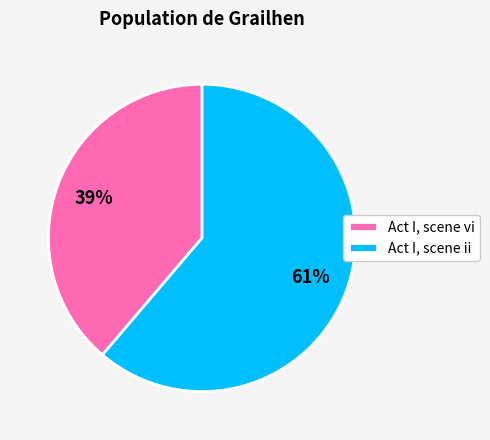

To the nearest percent, what percentage of the pie is Act I, scene ii?

61%